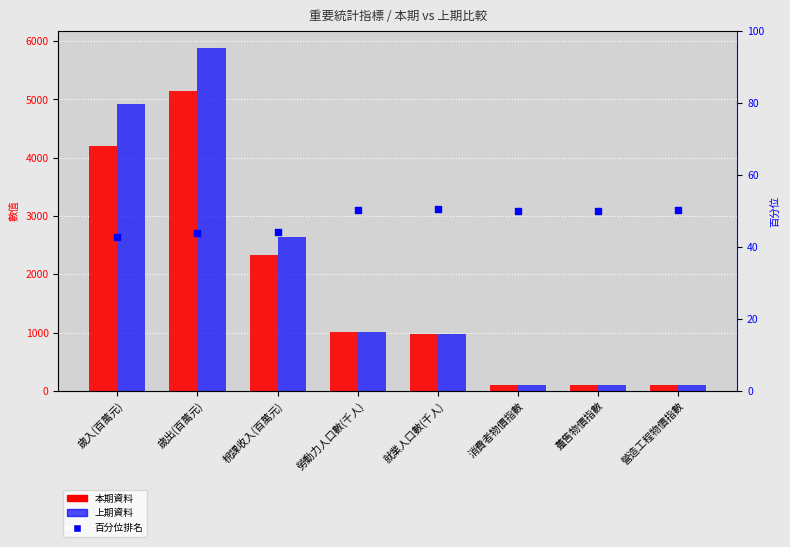

At how many categories does at least one series exceed 206?

5